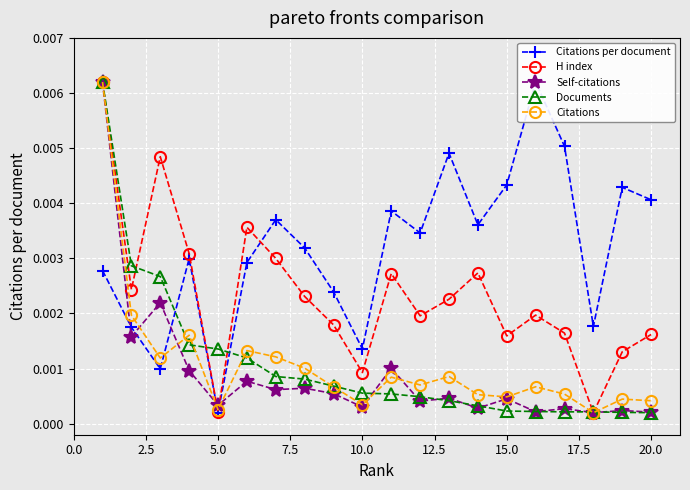

True or false: Citations has more than 1 points higher than both neighbors.

True